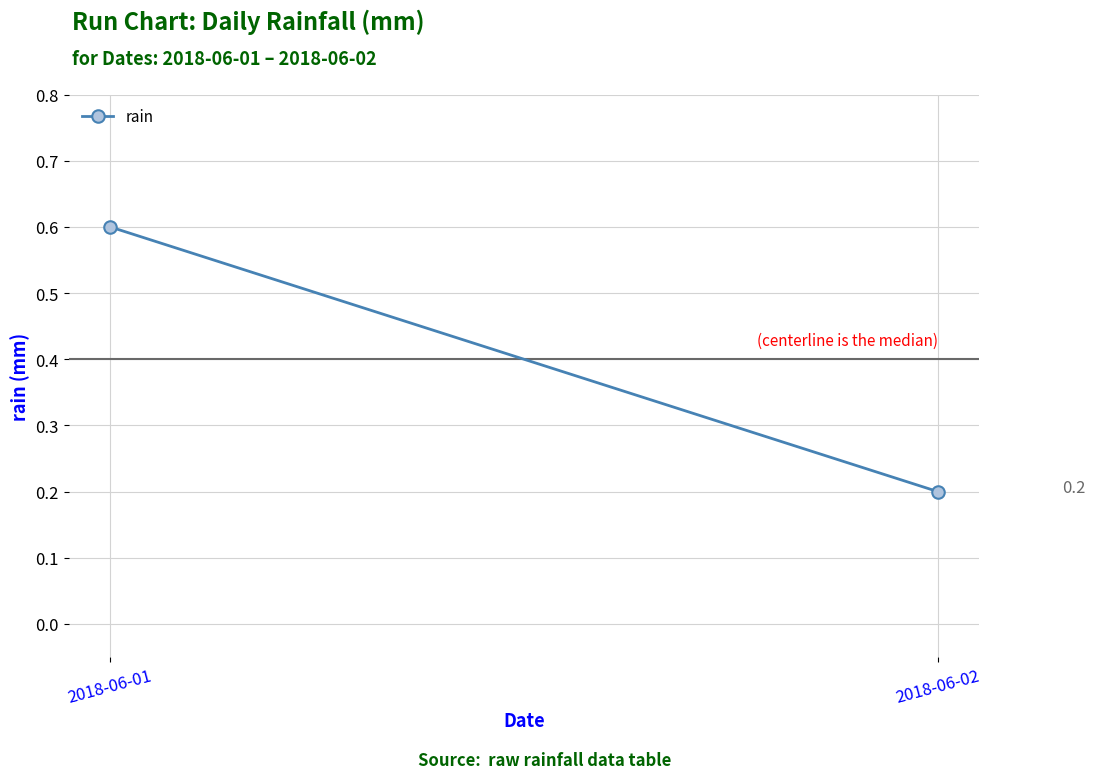

What is the average value?

0.4